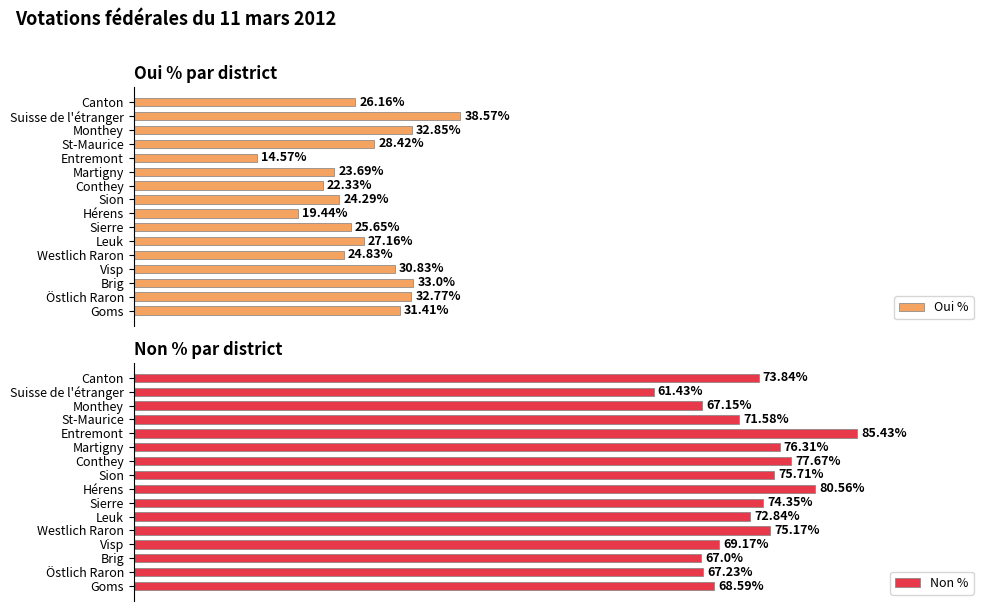

Does the chart contain stacked bars?

No